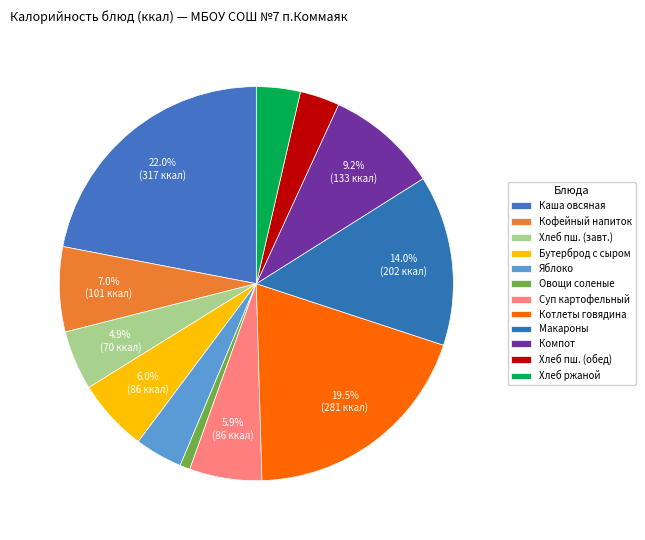

To the nearest percent, what is the difference between the largest and smallest slice percentages?

21%